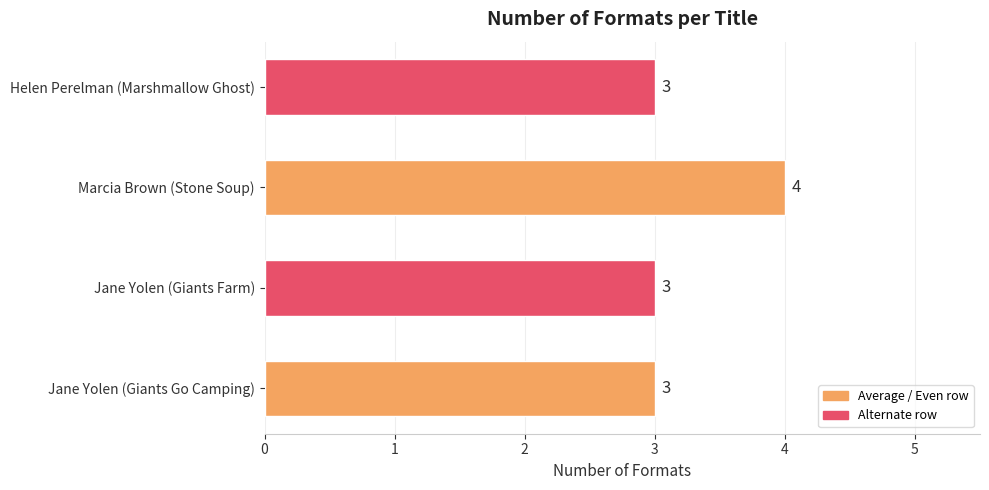

Count the number of data series in this chart.

1